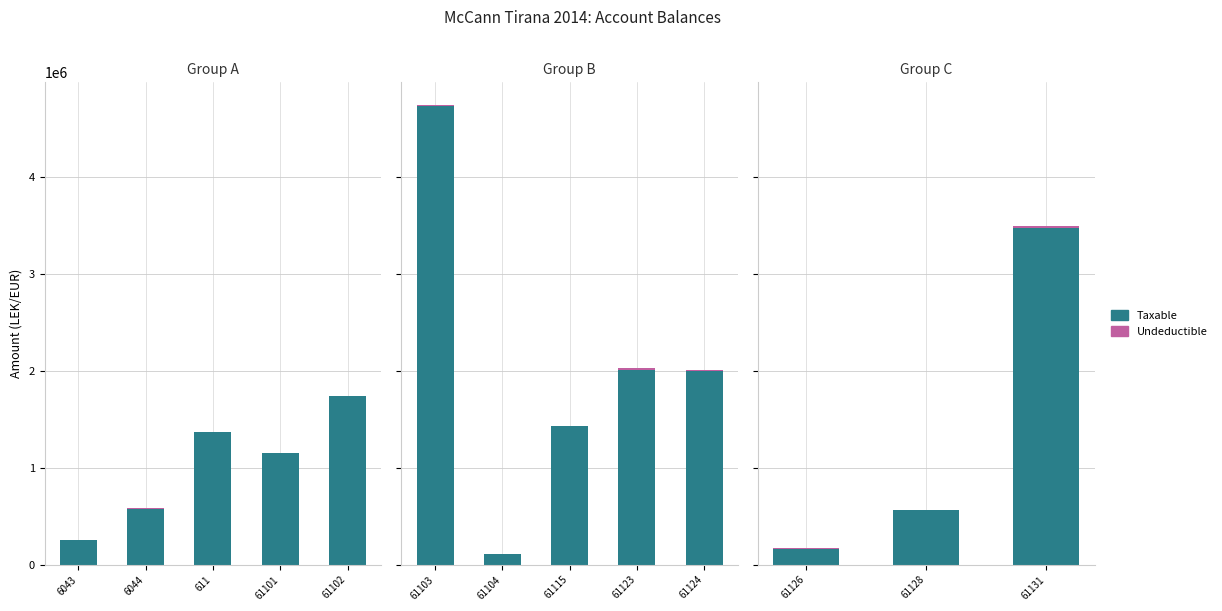

Which series has the largest total across all categories?

Taxable